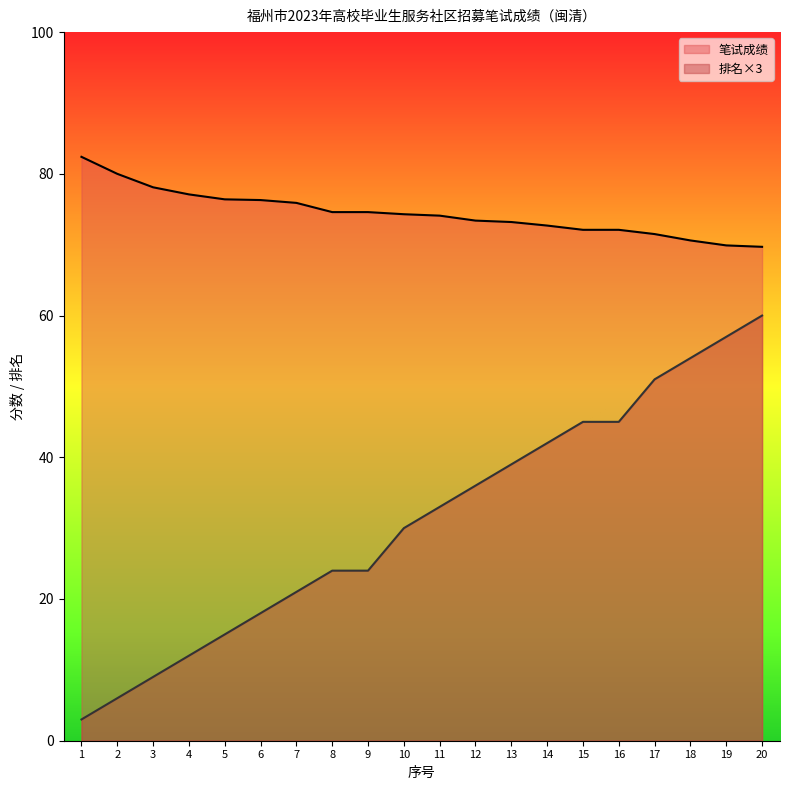

The 排名 series shows 39.0 at 9. True or false?

False